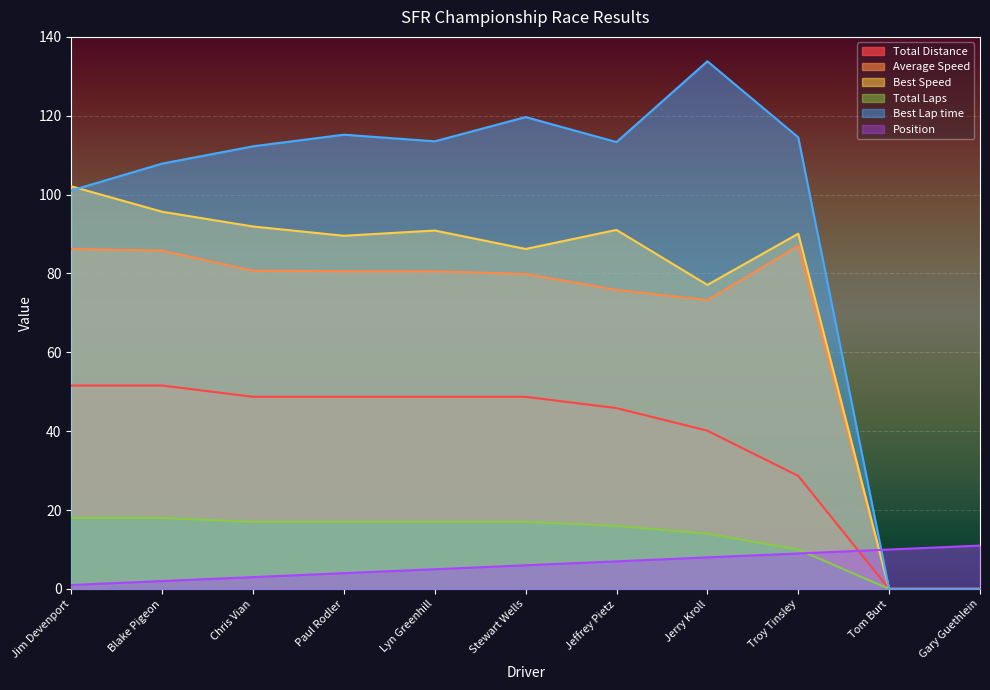

True or false: Best Speed has more than 0 points higher than both neighbors.

True